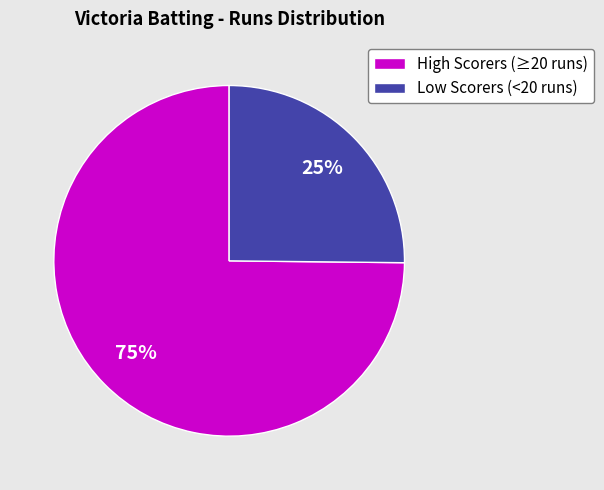

True or false: High Scorers (≥20 runs) accounts for 75% of the total.

True